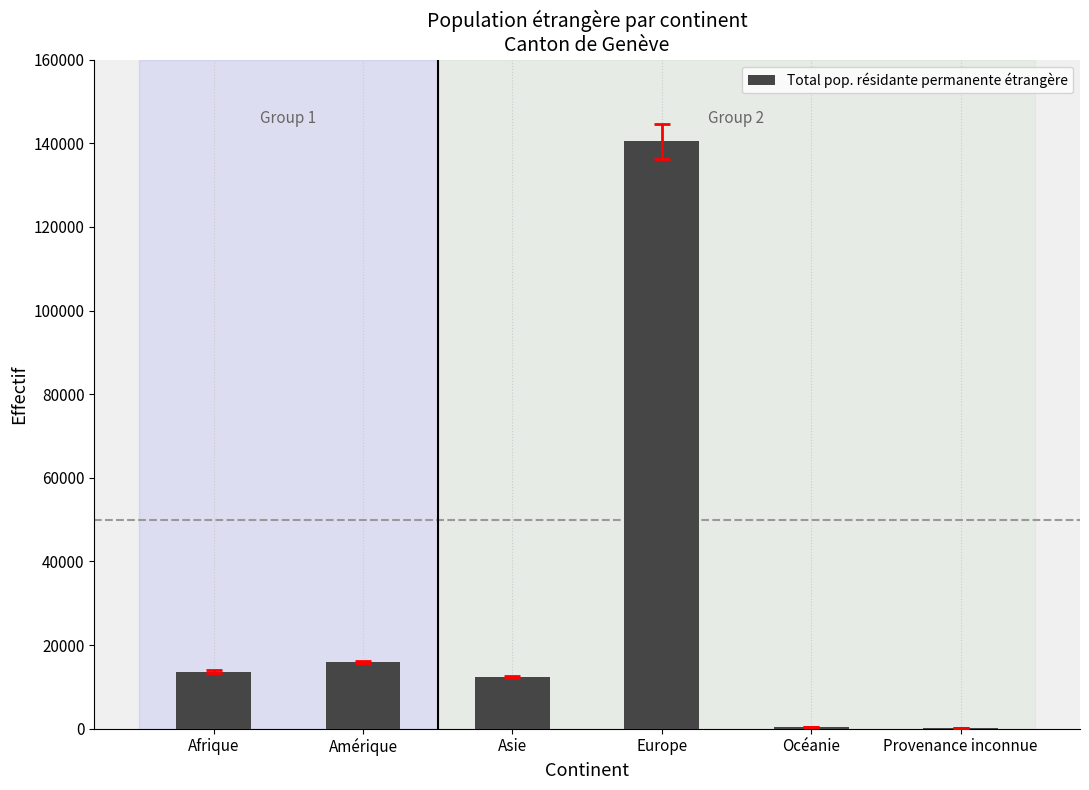

How many distinct data groups are displayed?

1